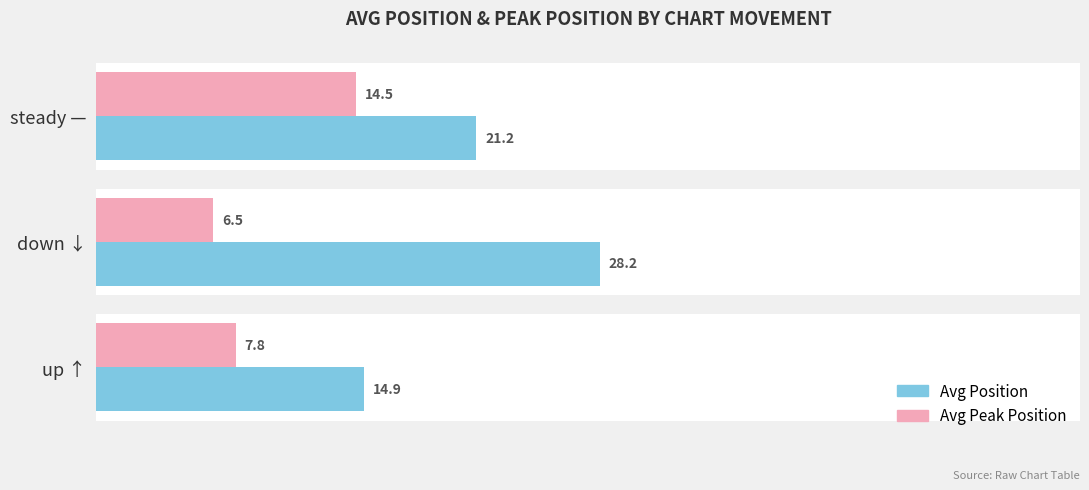

What is the average value of the Avg Peak Position series?

9.6